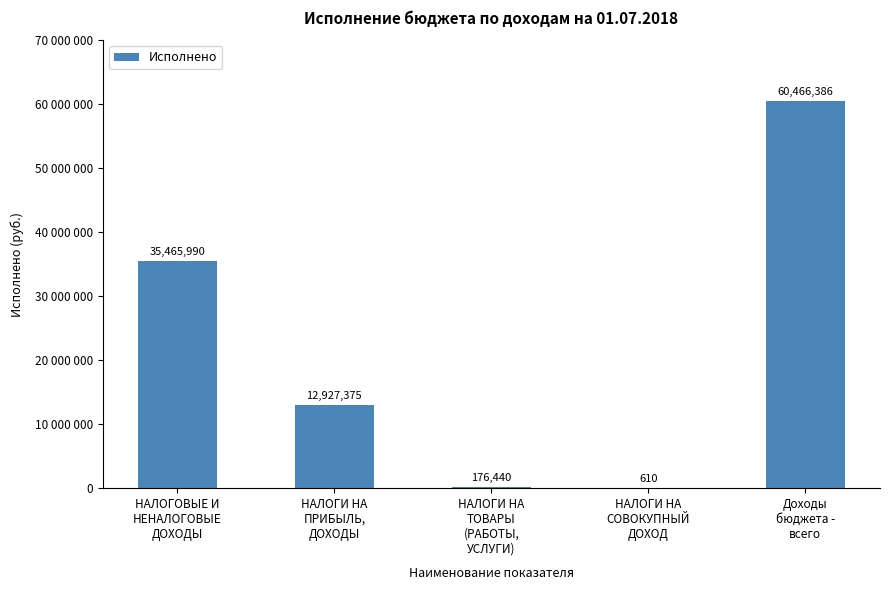

Reading right to left, extract all data points from this chart.

Доходы
бюджета -
всего=60466386.4	НАЛОГИ НА
СОВОКУПНЫЙ
ДОХОД=610.0	НАЛОГИ НА
ТОВАРЫ
(РАБОТЫ,
УСЛУГИ)=176440.5	НАЛОГИ НА
ПРИБЫЛЬ,
ДОХОДЫ=12927375.2	НАЛОГОВЫЕ И
НЕНАЛОГОВЫЕ
ДОХОДЫ=35465990.4